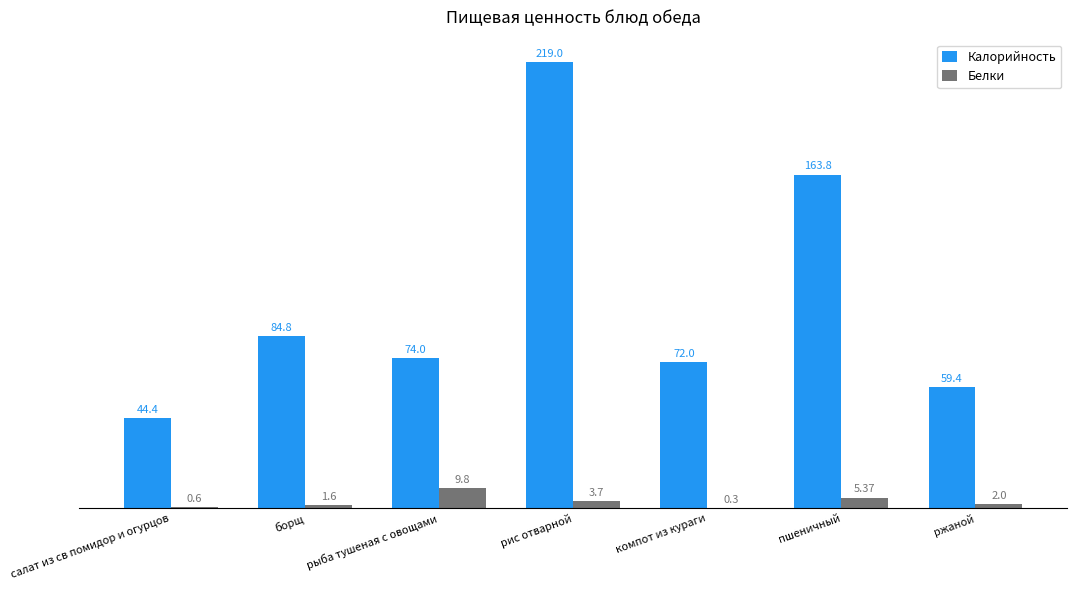

Count the number of categories in the chart.

7